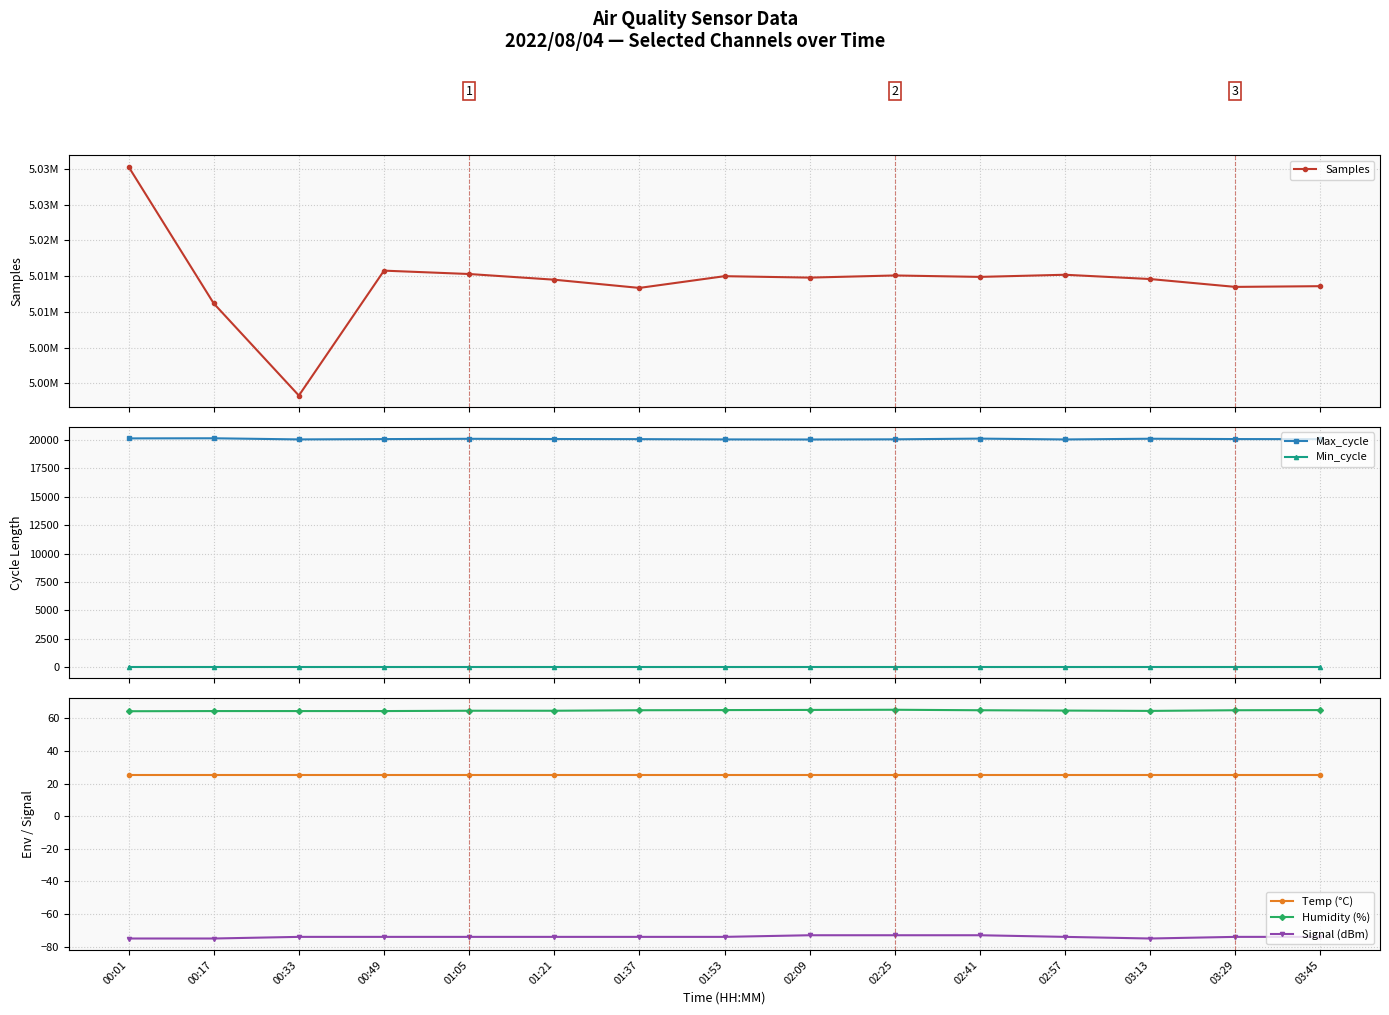

What is the lowest value of the Temp (°C) series?

25.5